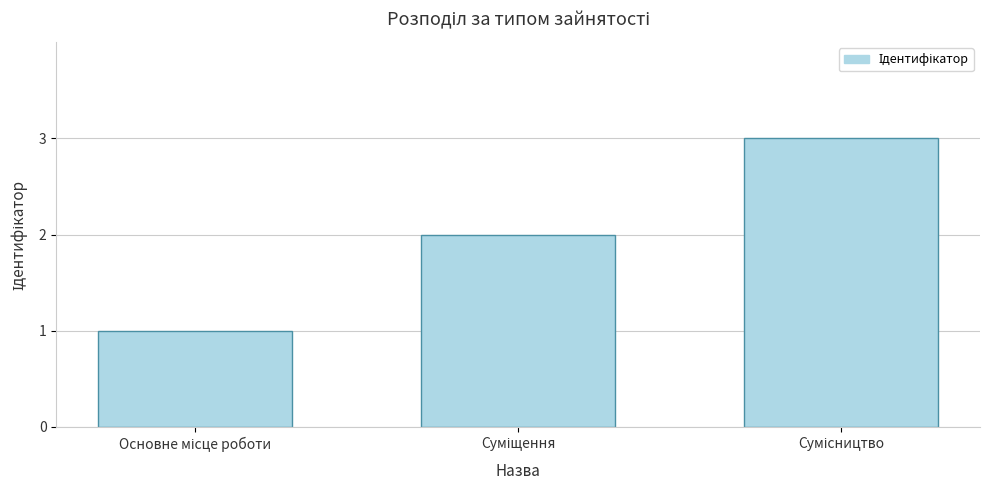

What is the sum of all values?

6